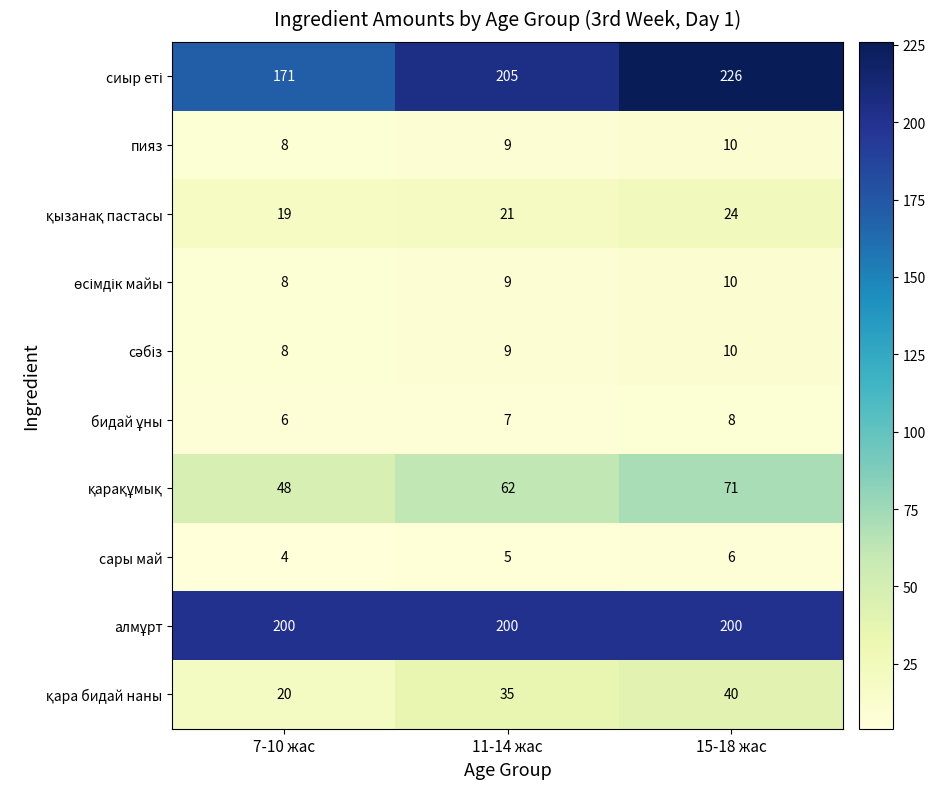

The value of сары май at 7-10 жас is 4. True or false?

True